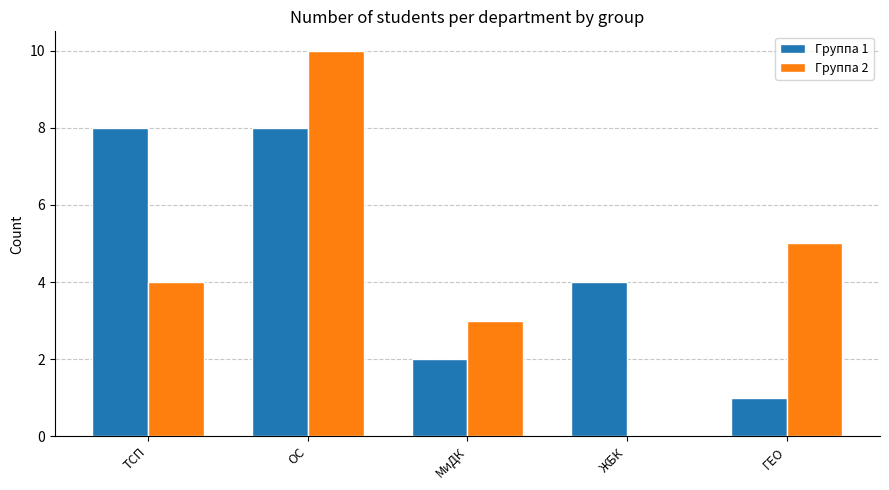

Between ТСП and ОС, which series saw the biggest shift?

Группа 2